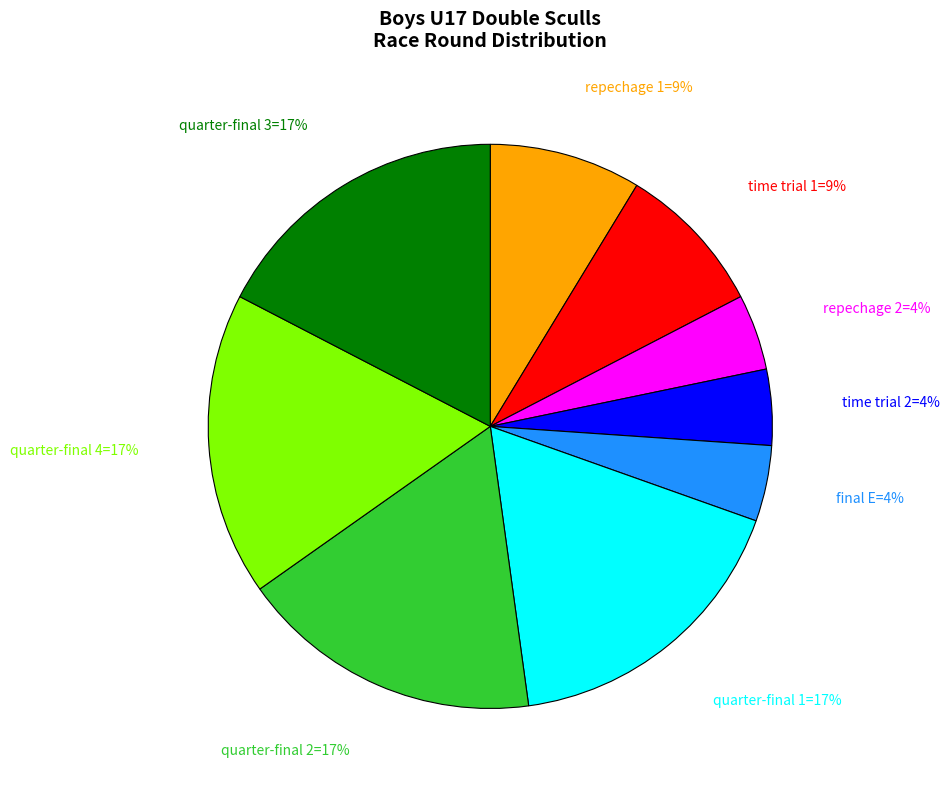

To the nearest percent, what is the difference between the largest and smallest slice percentages?

13%